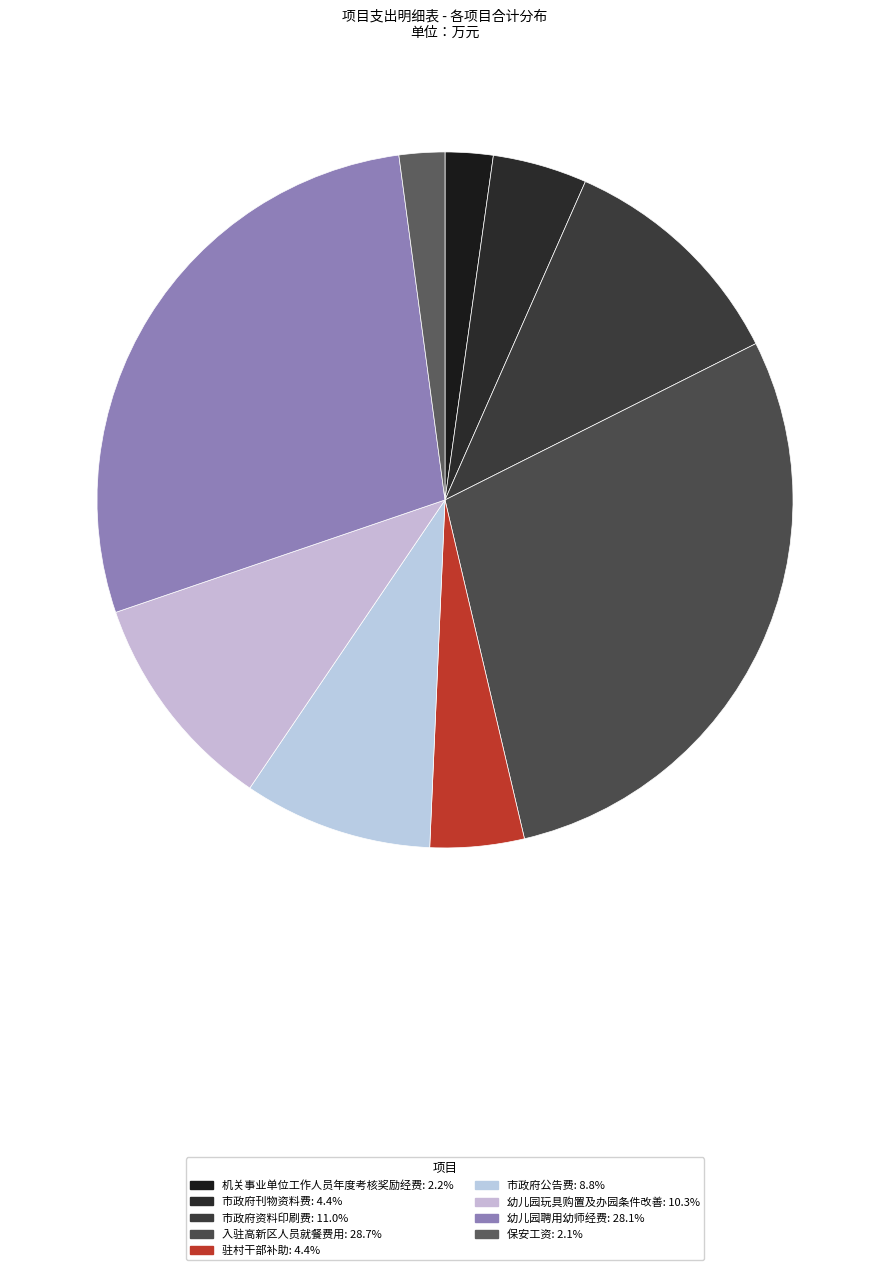

How many slices are in this pie chart?

9